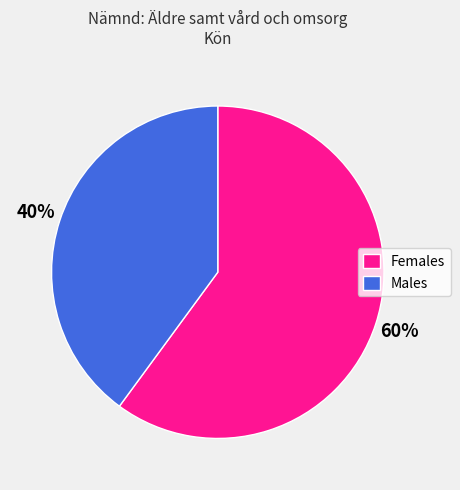

Is there a majority slice in this chart?

Yes